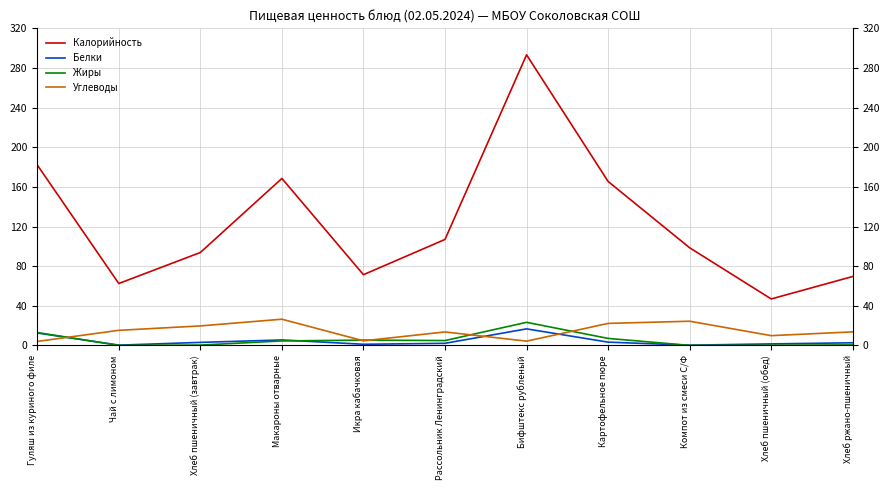

Where does the Жиры series first go above 4?

Гуляш из куриного филе